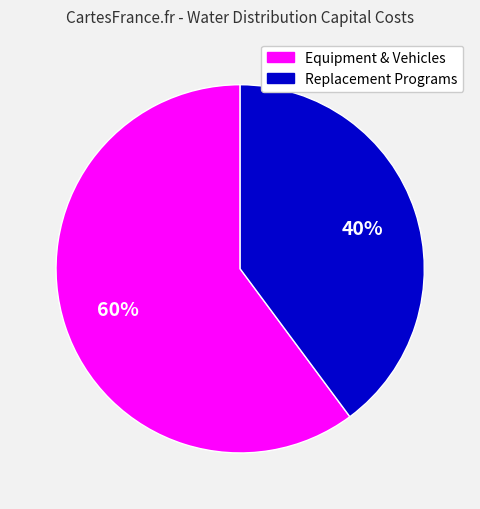

To the nearest percent, what is the average slice percentage?

50%